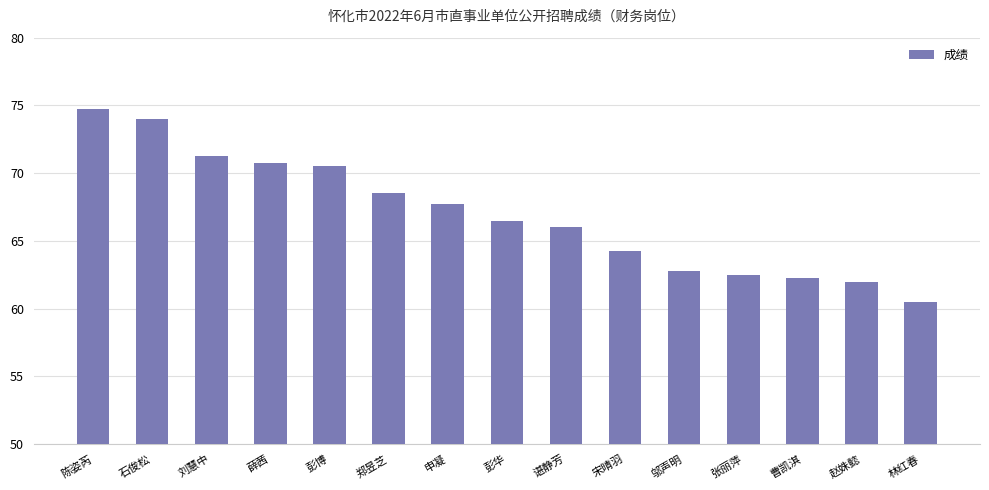

What is the difference between the second highest and minimum values?

13.5